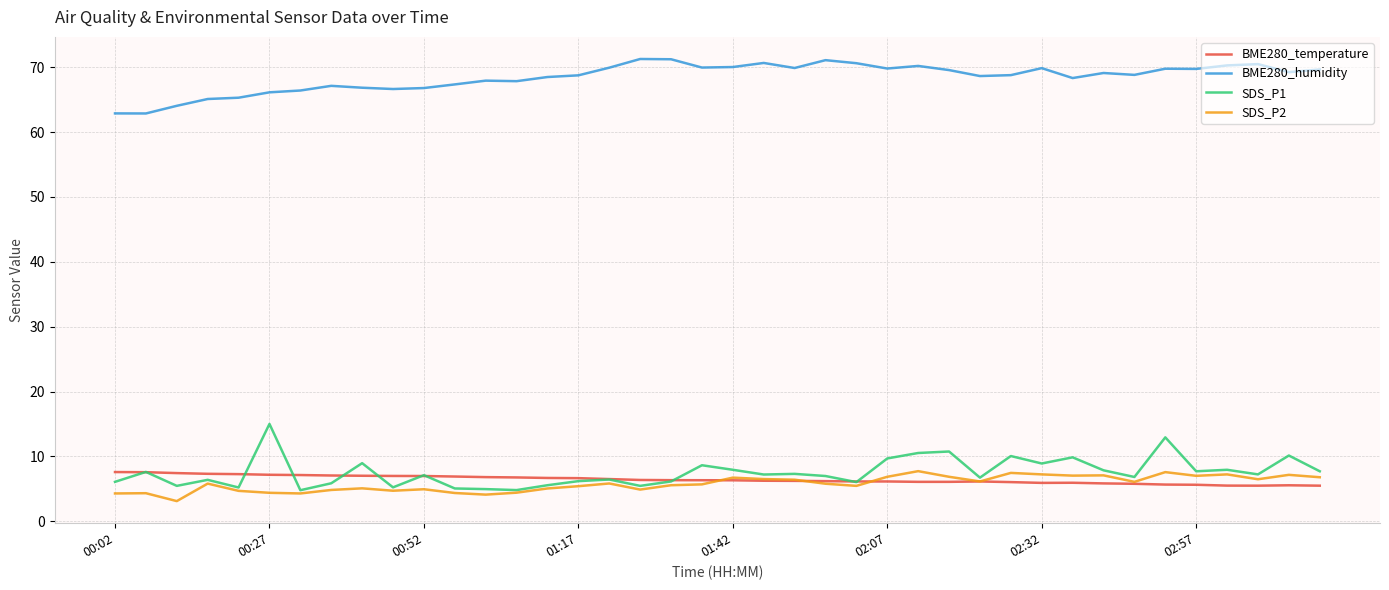

True or false: BME280_temperature and BME280_humidity intersect in this chart.

False